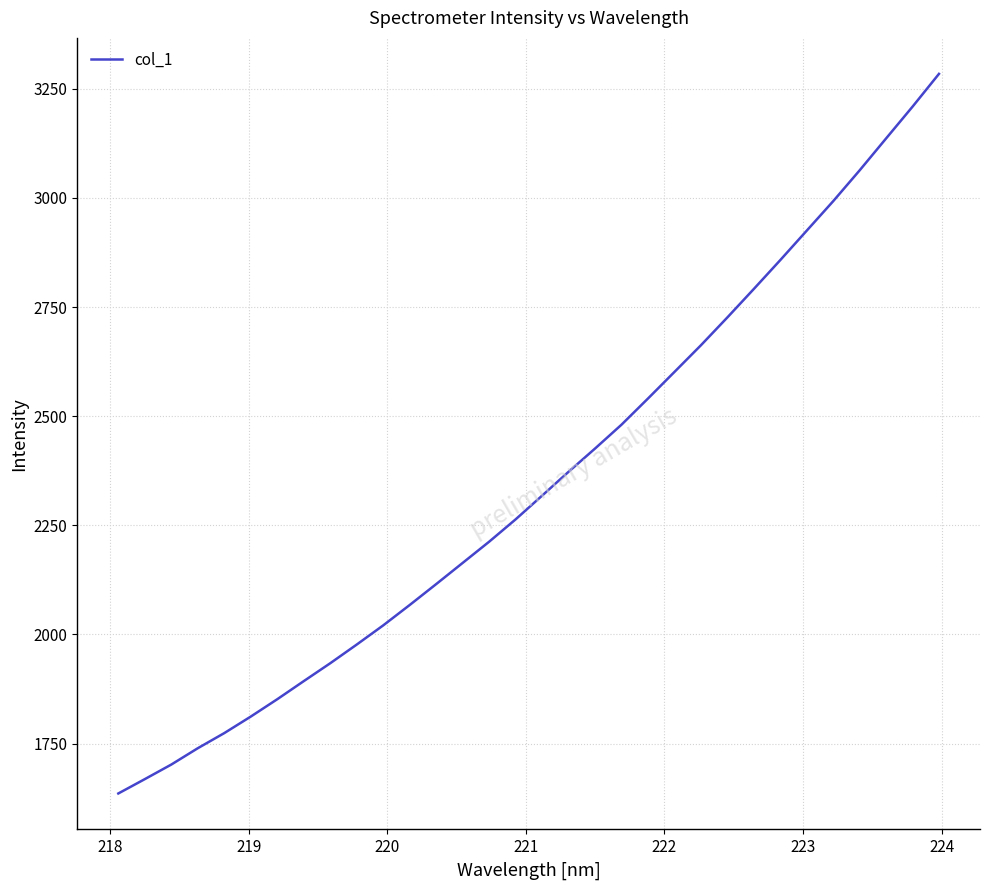

What is the greatest value displayed?

3284.2